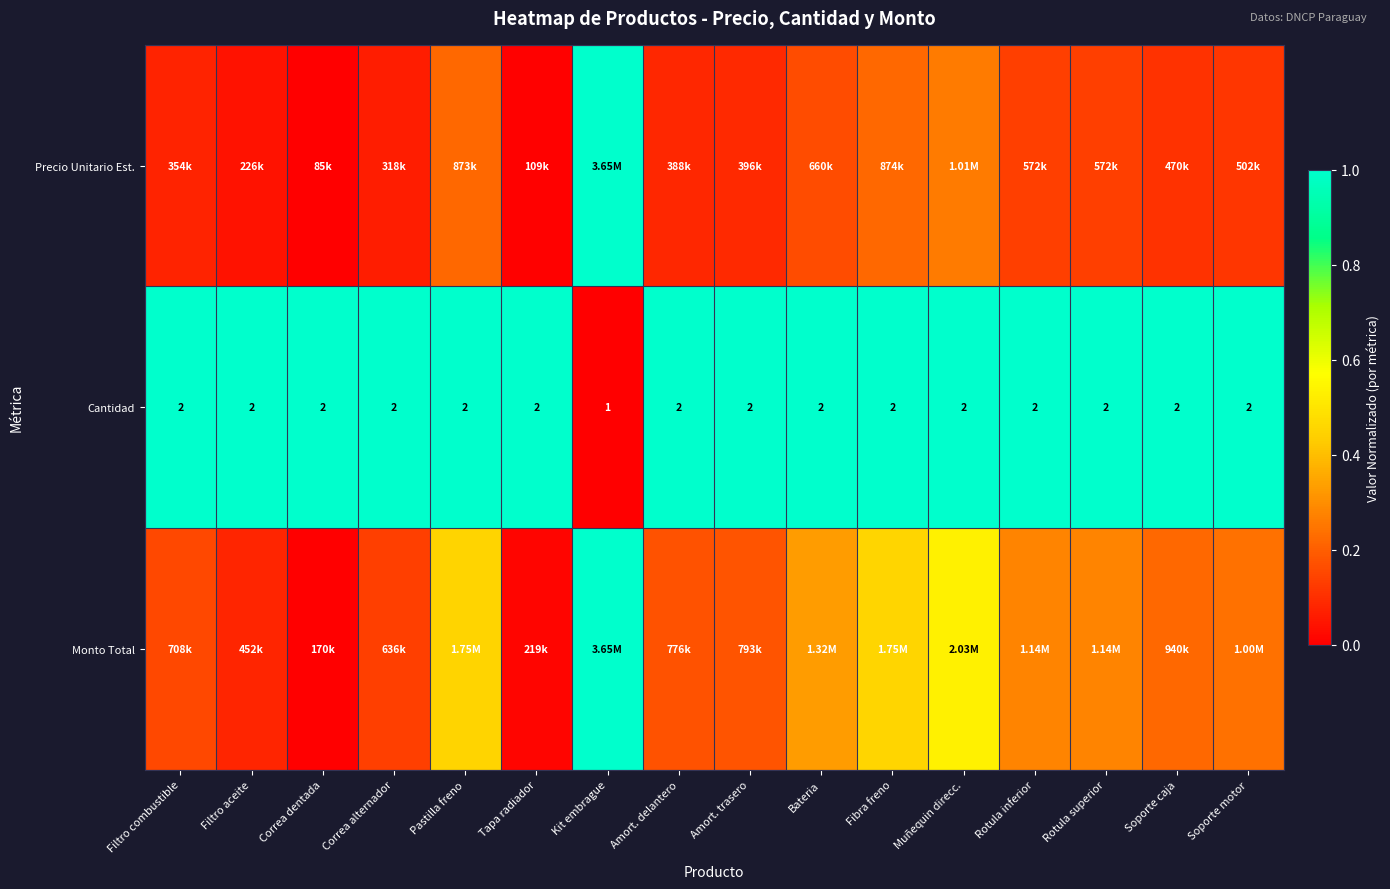

Which has a higher value, Correa alternador or Rotula inferior?

Rotula inferior